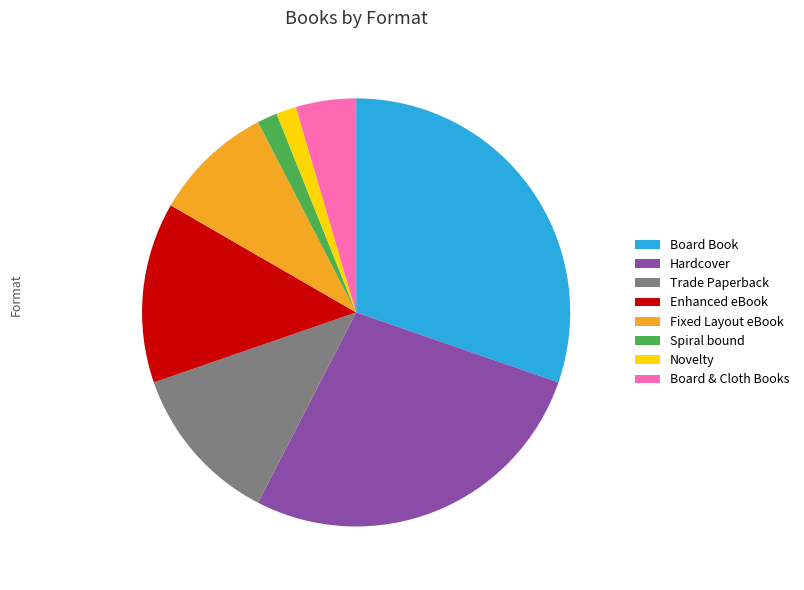

Is there a majority slice in this chart?

No